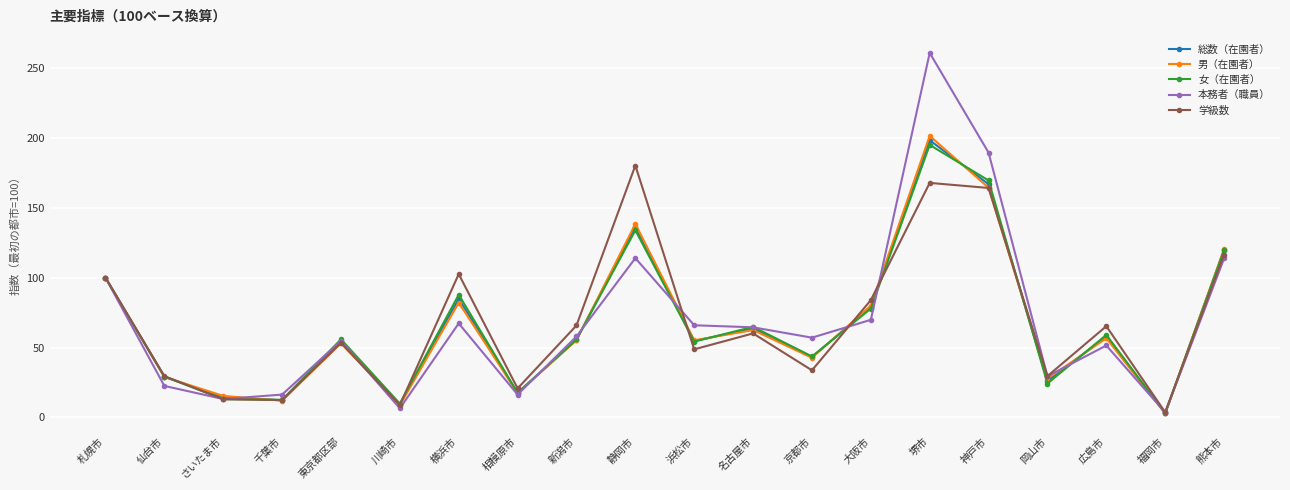

Which series changed the most between 仙台市 and 京都市?

本務者（職員）